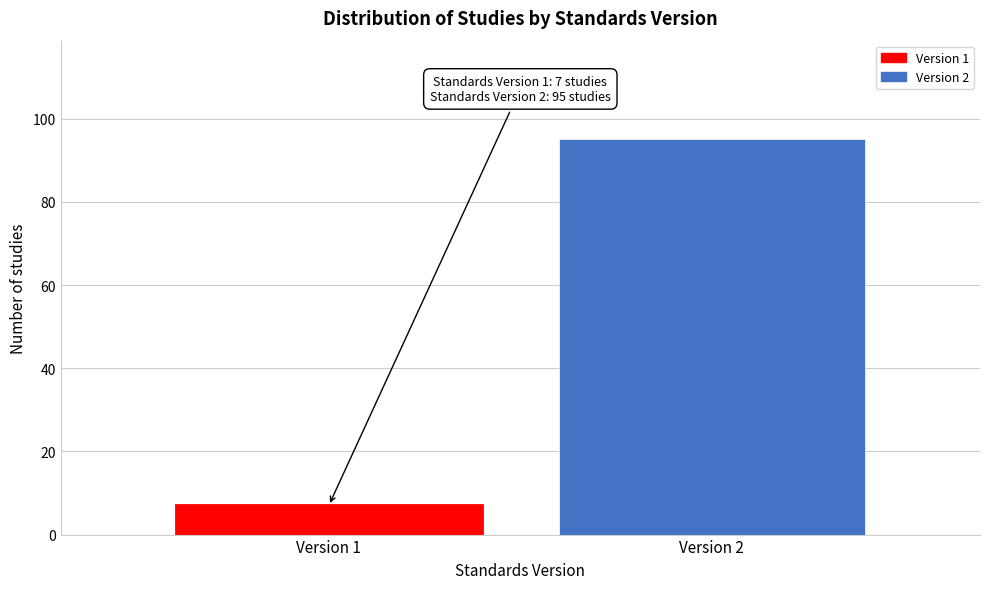

Reading left to right, list all the values displayed in this chart.

7	95